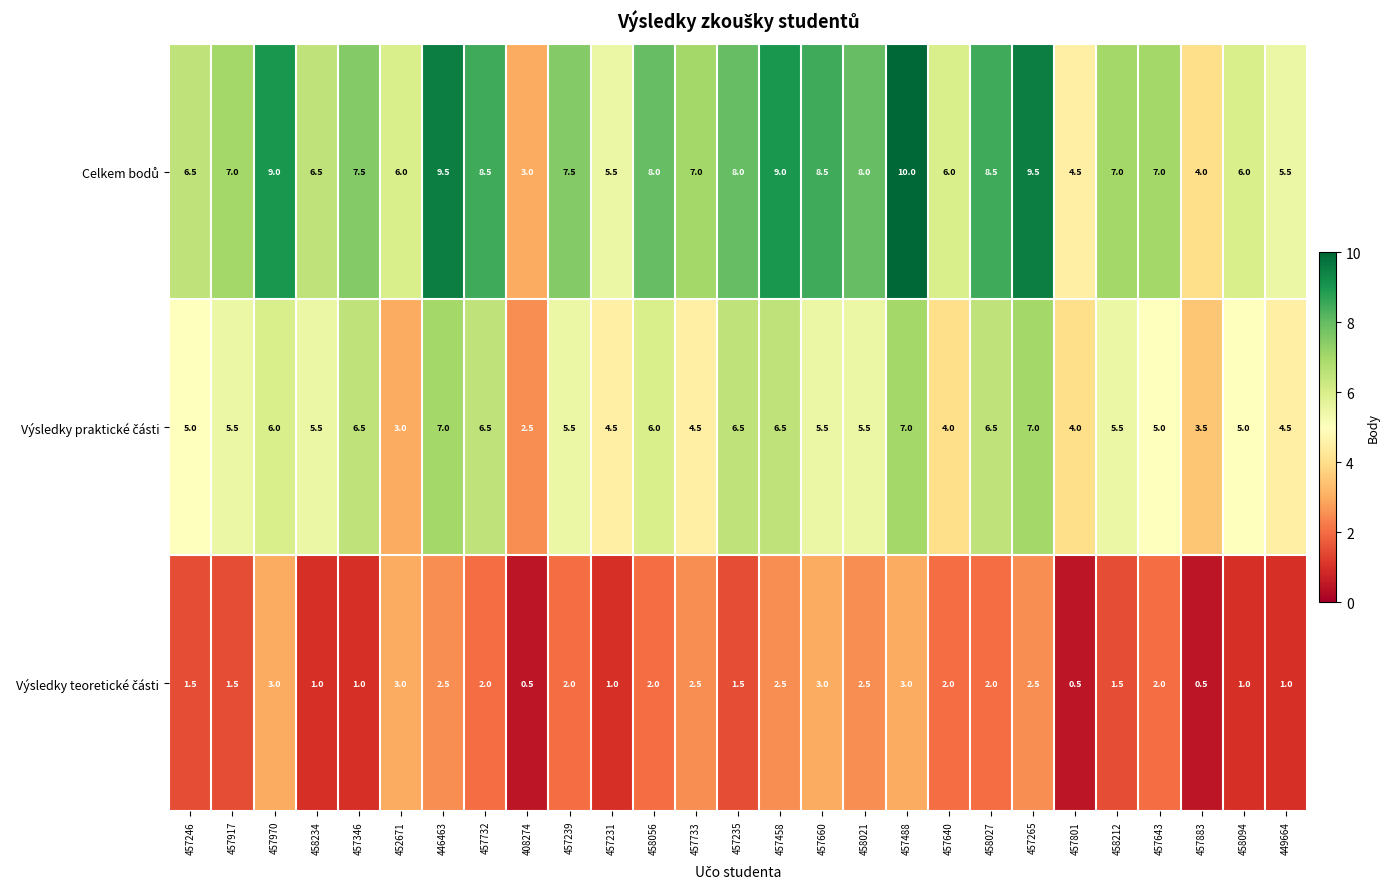

At which category does the chart reach its peak across all series?

457488